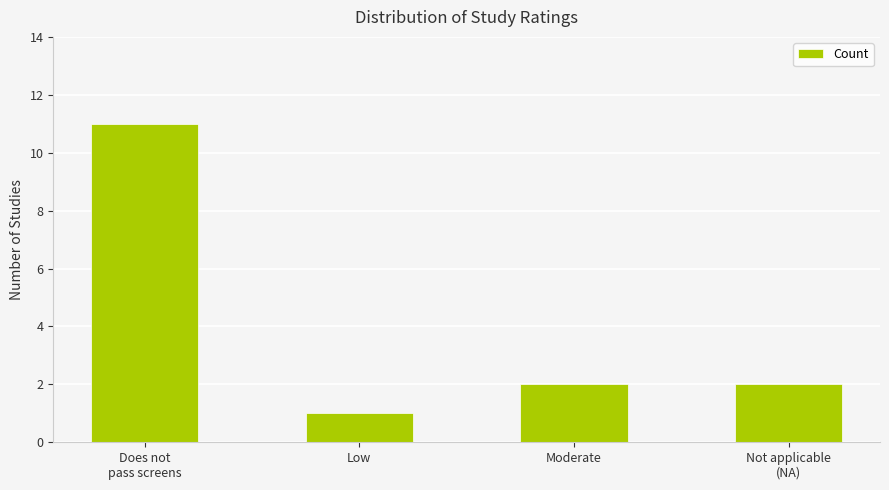

Count the number of data series in this chart.

1